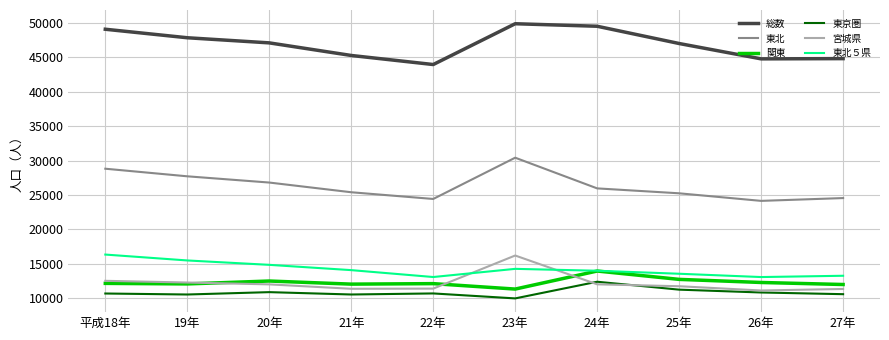

At which category does the chart reach its minimum across all series?

23年